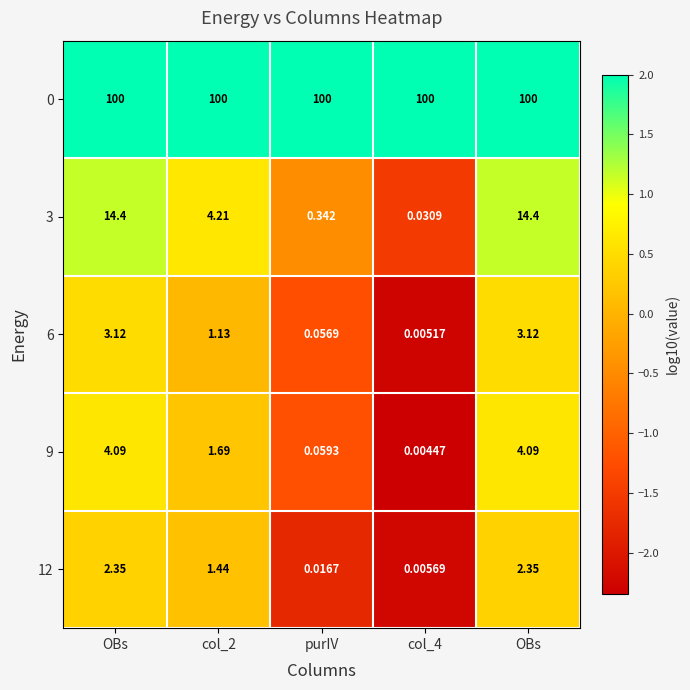

Count the number of data series in this chart.

5